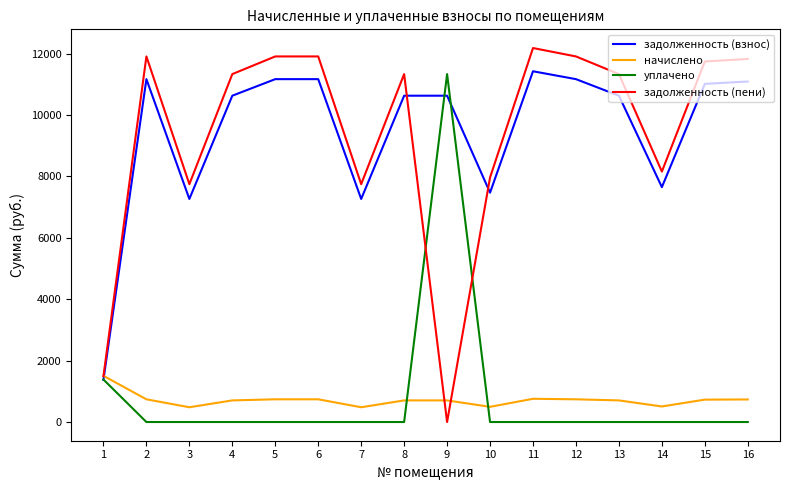

What is the highest value of the уплачено series?

11335.9